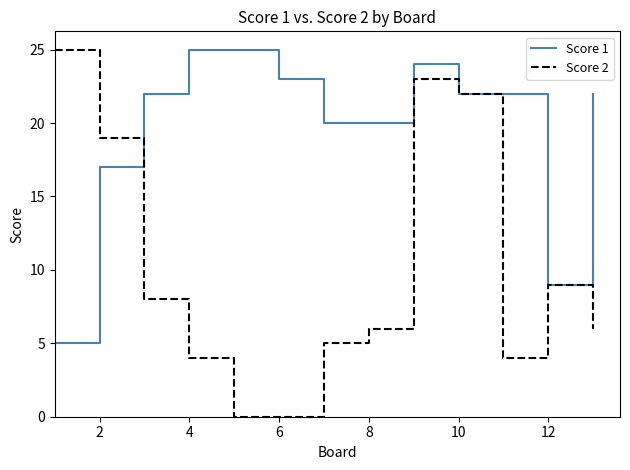

Which series has the largest total across all categories?

Score 1